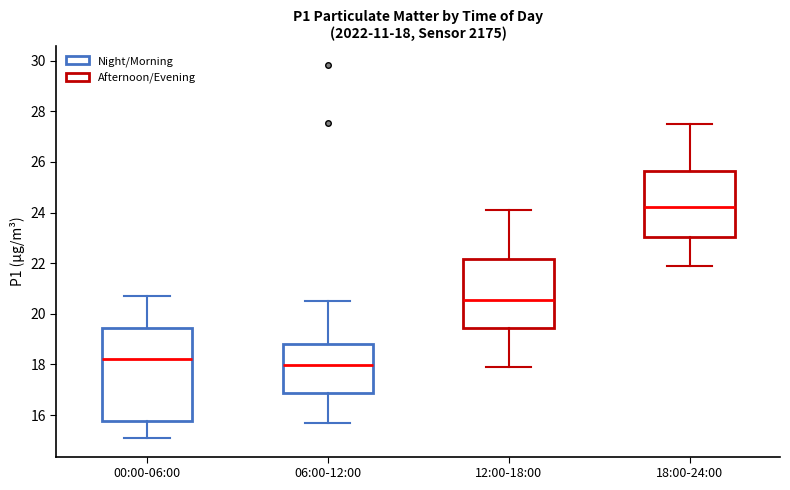

Comparing the boxes themselves (not the whiskers), which one is the tallest?

00:00-06:00